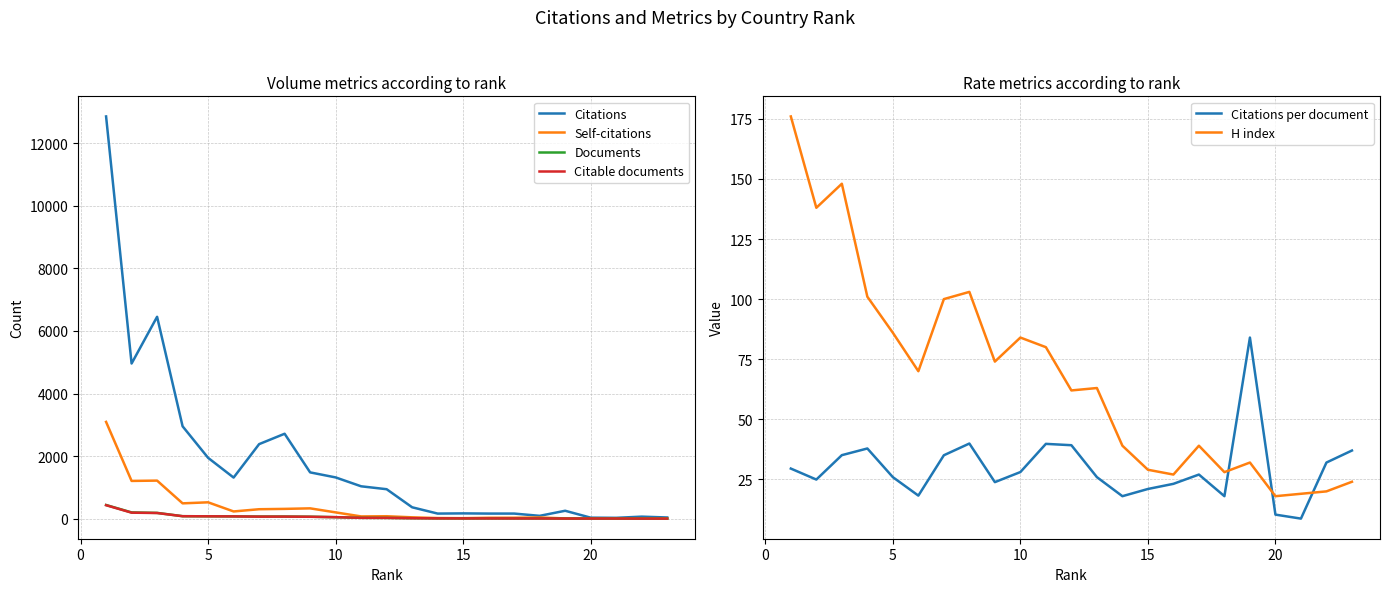

True or false: Documents and Citations intersect in this chart.

False